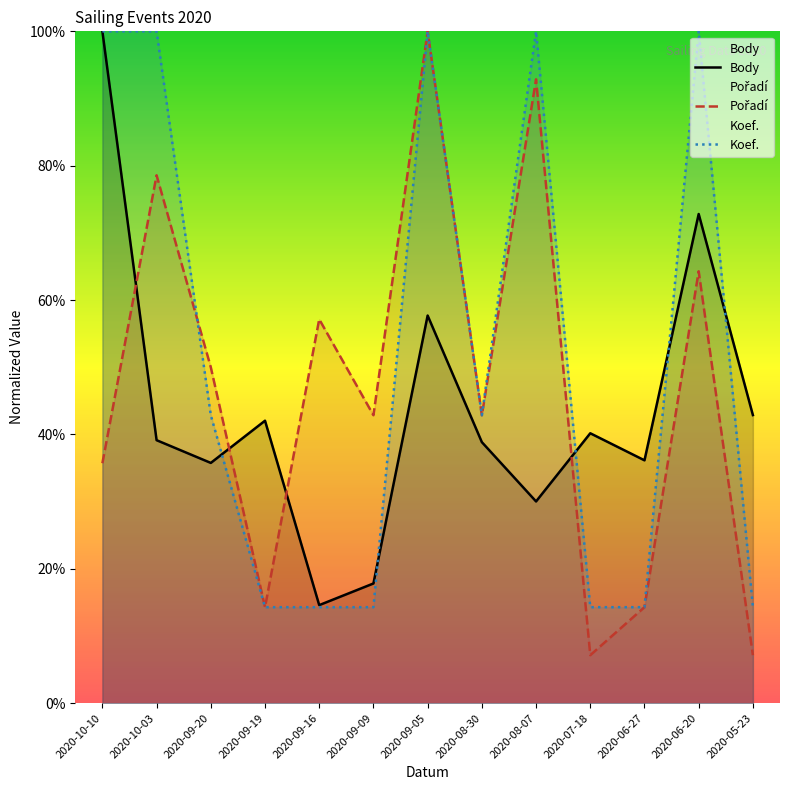

Between 2020-09-05 and 2020-07-18, which is larger?

2020-09-05